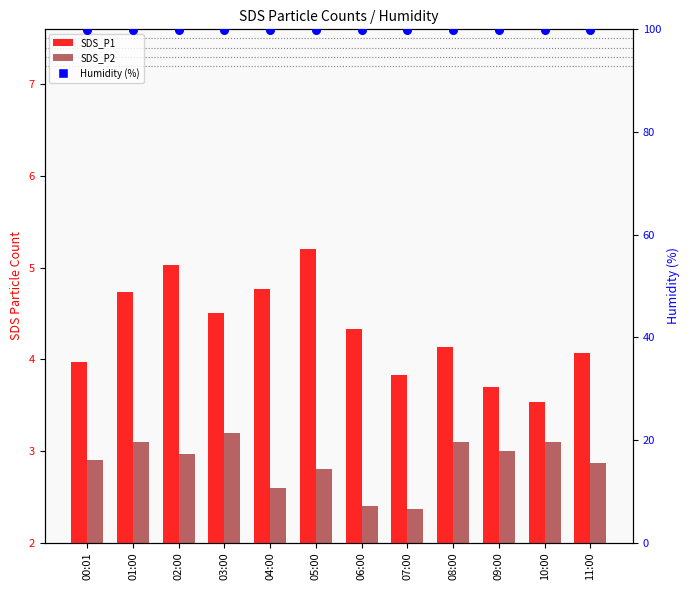

Is the value of SDS_P1 at 08:00 greater than the value of Humidity (%) at 03:00?

No